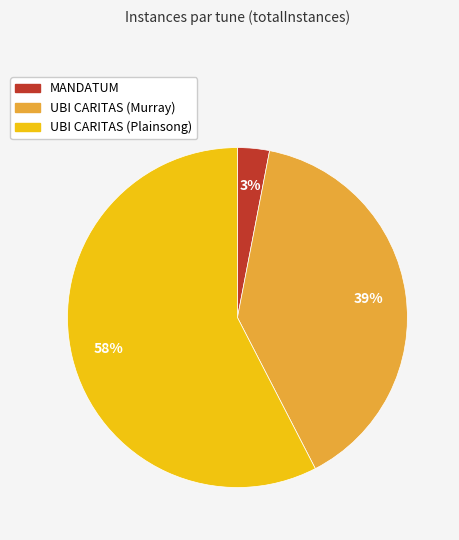

Is it true that UBI CARITAS (Plainsong) is 68% of the pie?

False